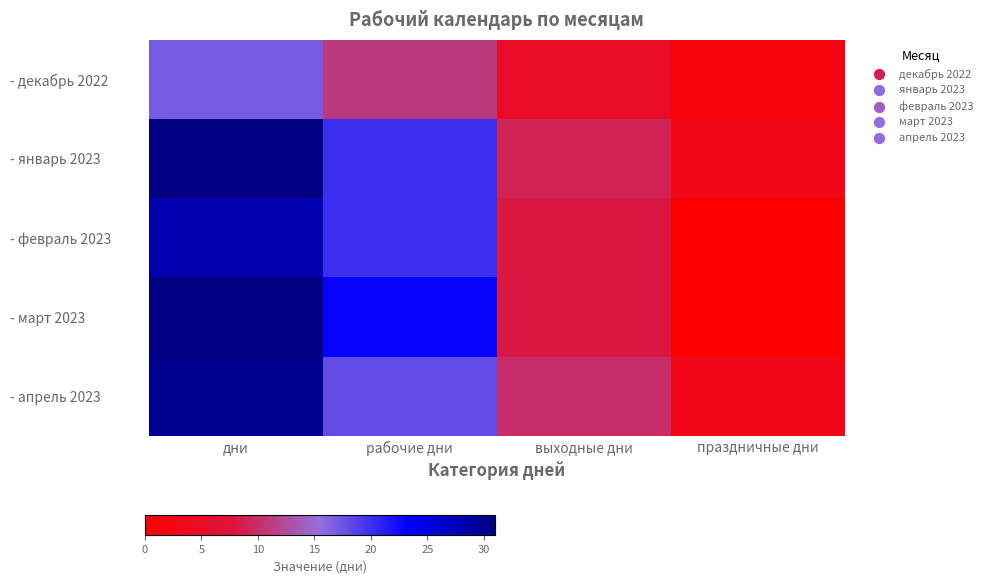

What is the difference between the highest and lowest values at рабочие дни?

12